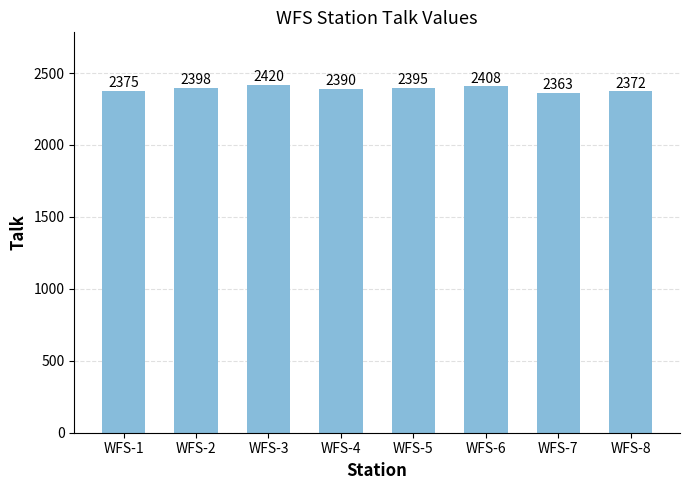

What is the minimum value shown in the chart?

2363